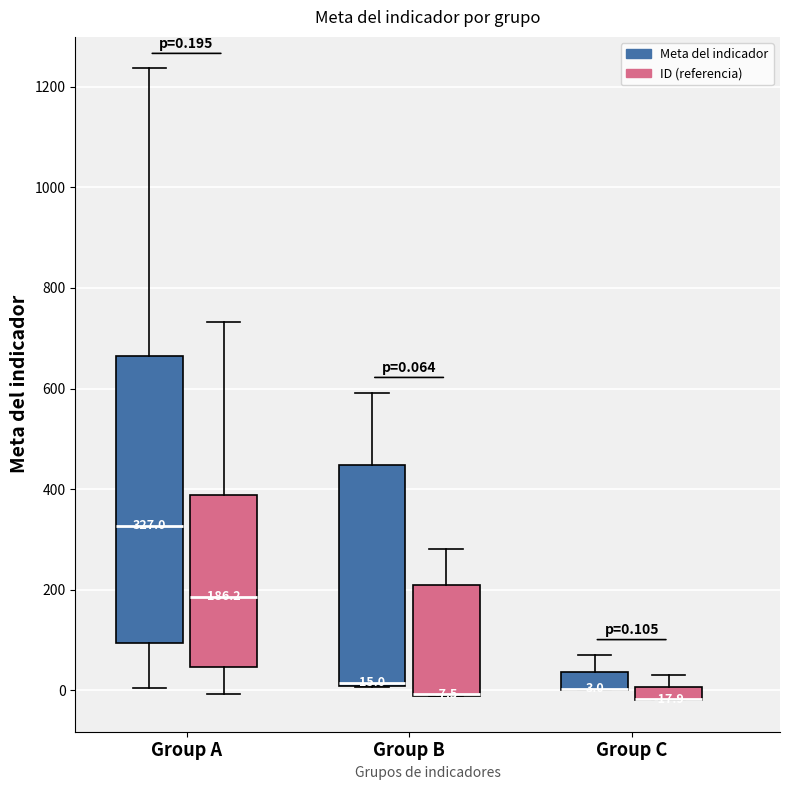

Which box is the tallest, from its lower edge to its upper edge?

Group A (Meta del indicador)